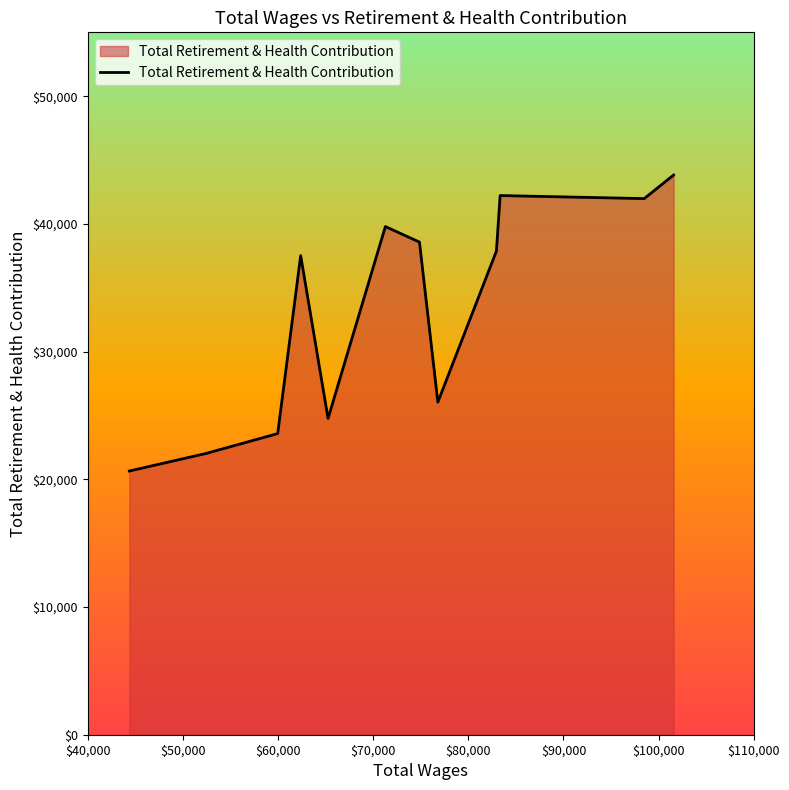

What is the smallest value displayed?

20650